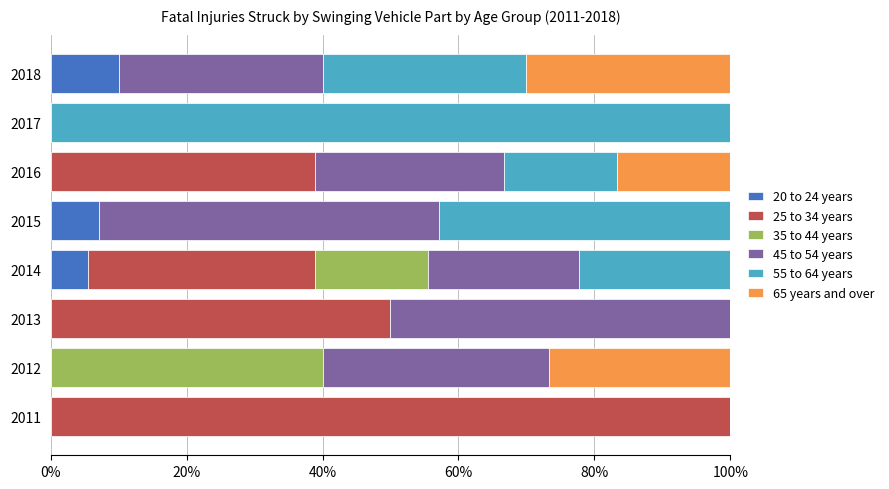

What is the total value across all series at 2013?

100.0